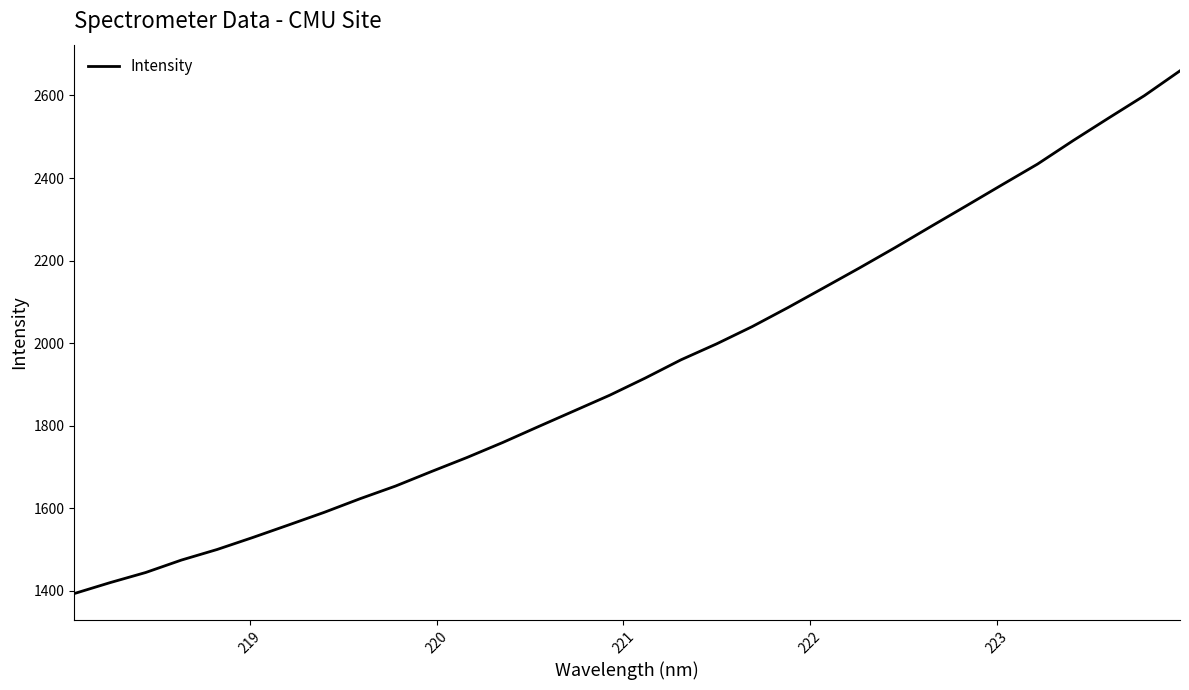

What is the maximum value shown in the chart?

2659.7